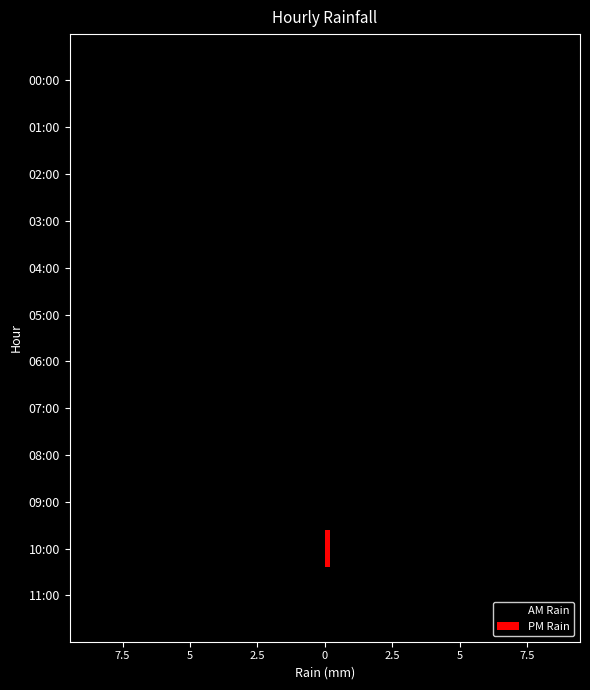

Which series has the widest spread of values?

AM Rain